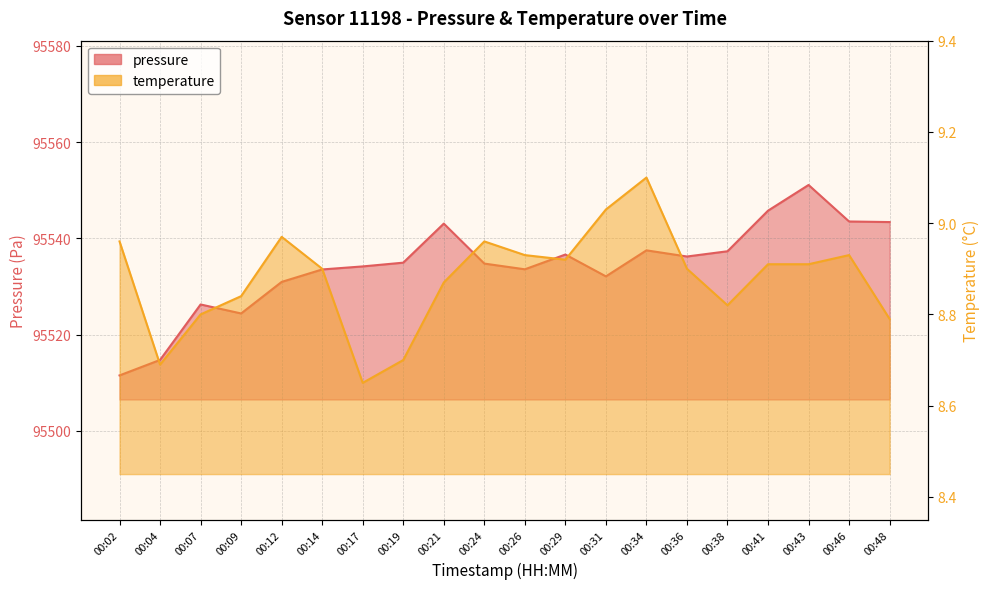

Does the chart have visible grid lines?

Yes